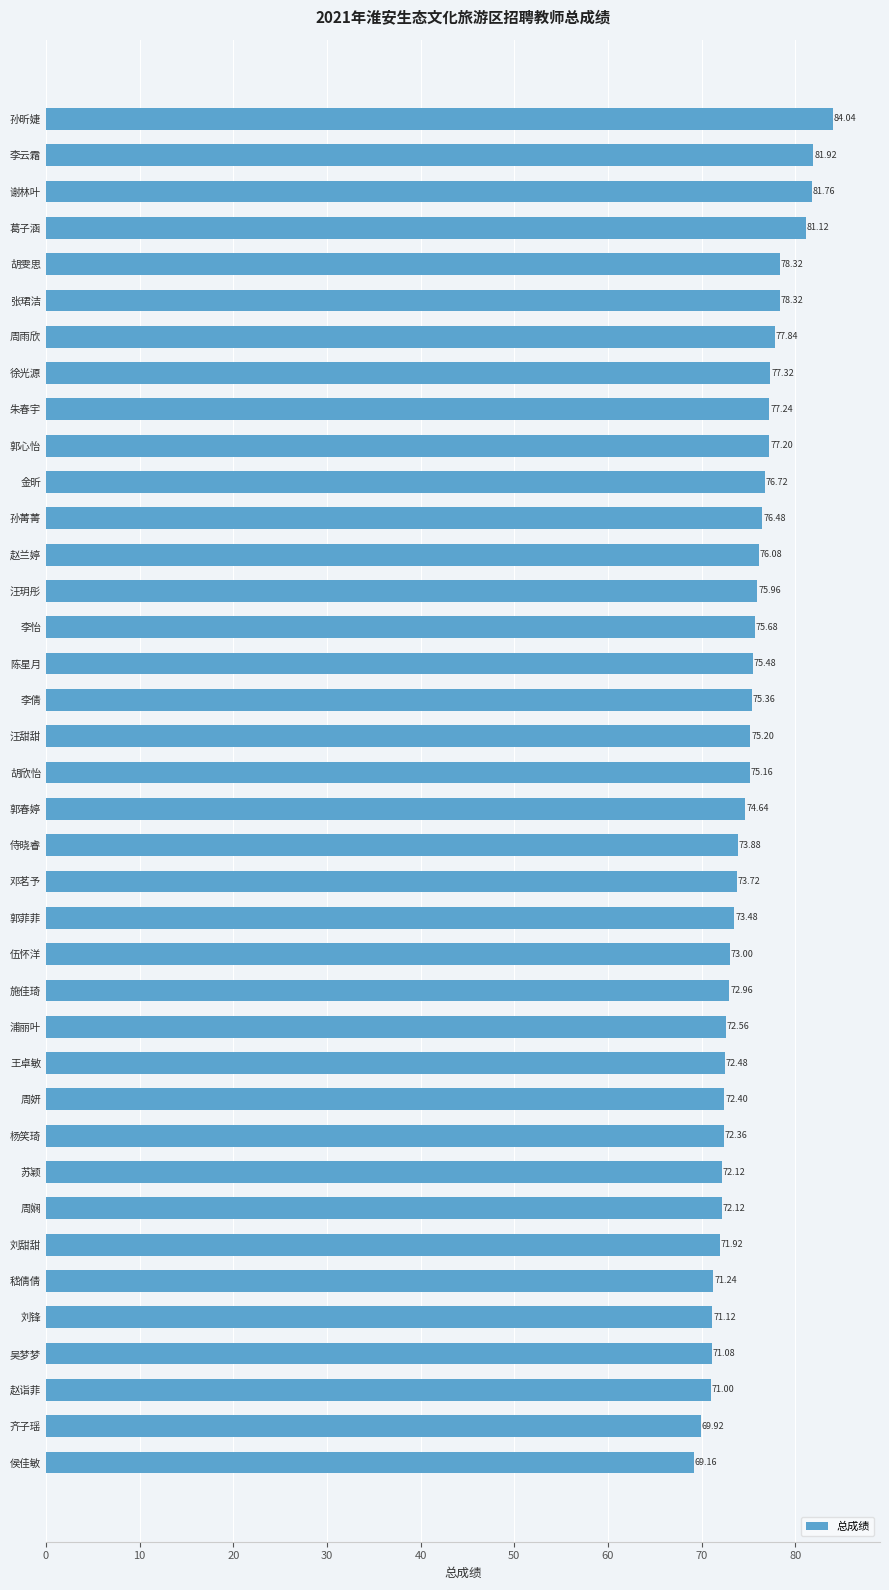

Which has a higher value, 汪甜甜 or 苏颖?

汪甜甜